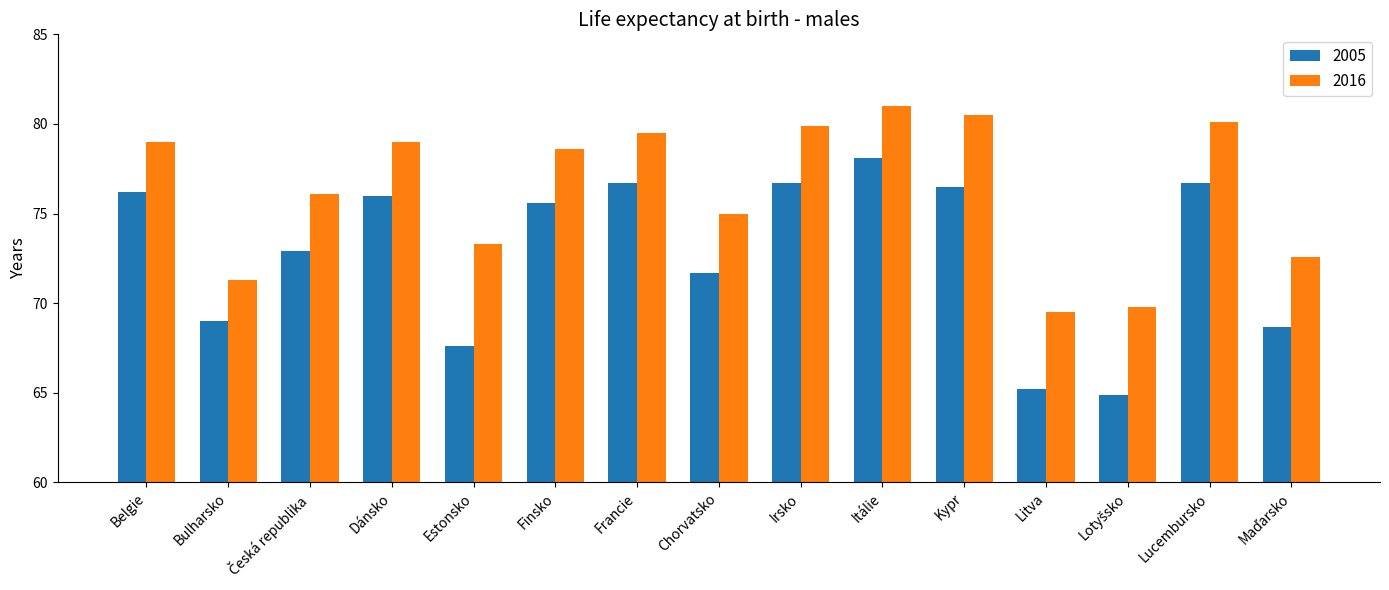

Count the number of data series in this chart.

2